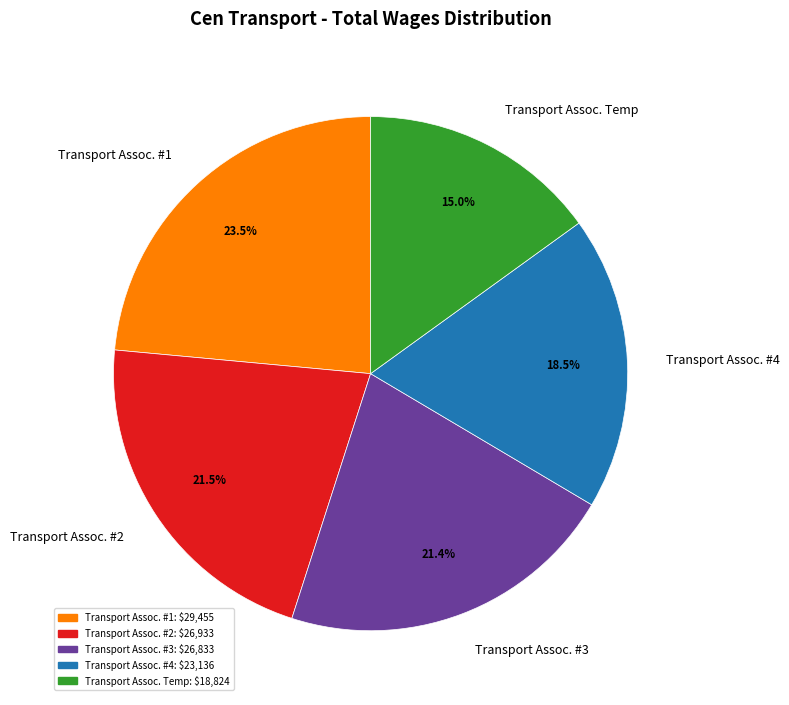

Does Transport Assoc. #3 represent more than half of the total?

No